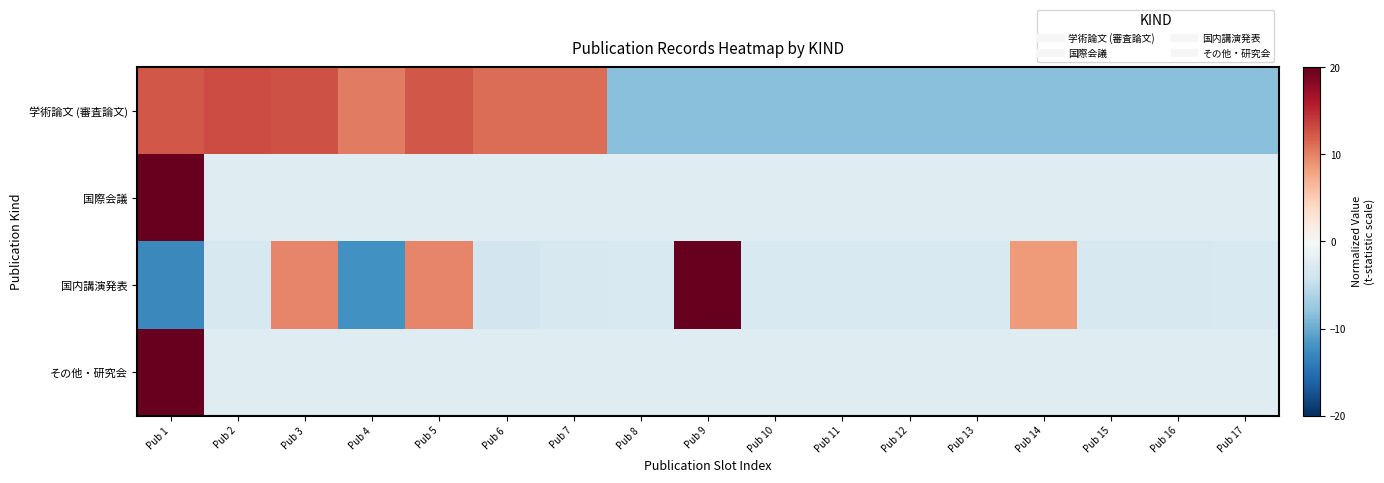

List the series in order of their peak value, lowest first.

学術論文 (審査論文), 国内講演発表, 国際会議, その他・研究会